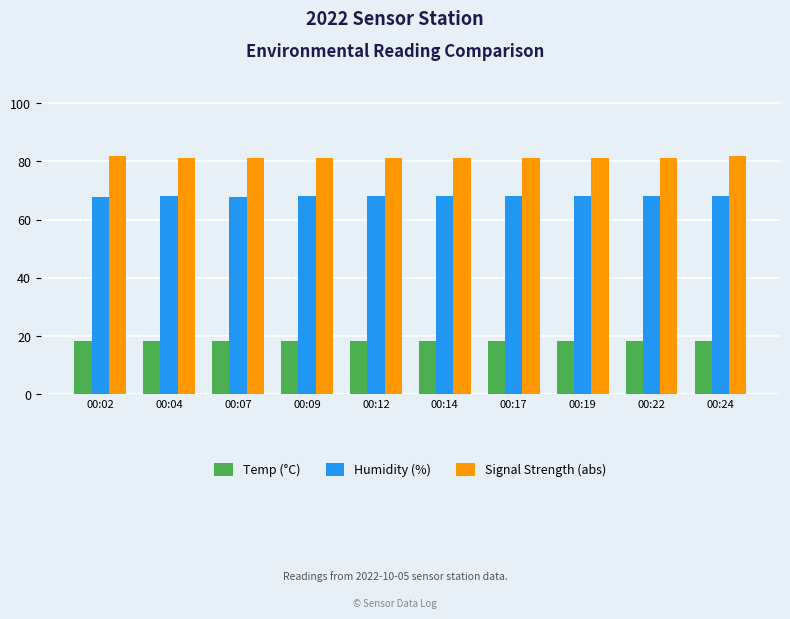

List the series in order of their overall mean, highest first.

Signal Strength (abs), Humidity (%), Temp (°C)